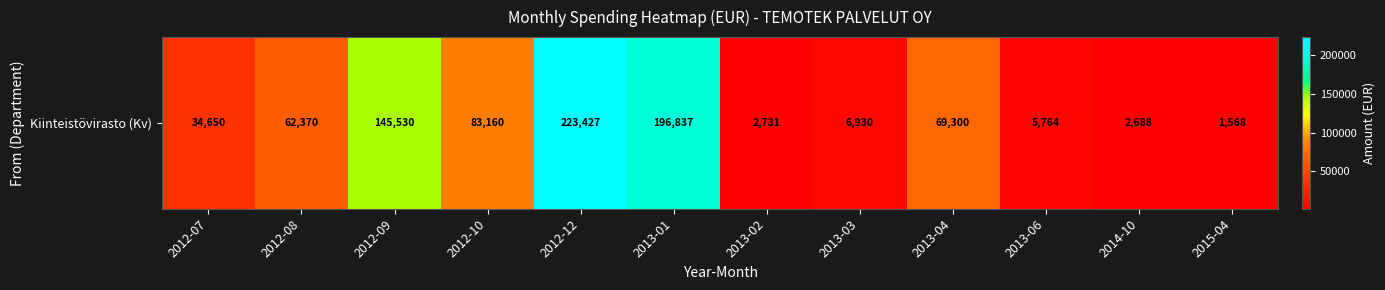

Read the value at 2012-10.

83160.0